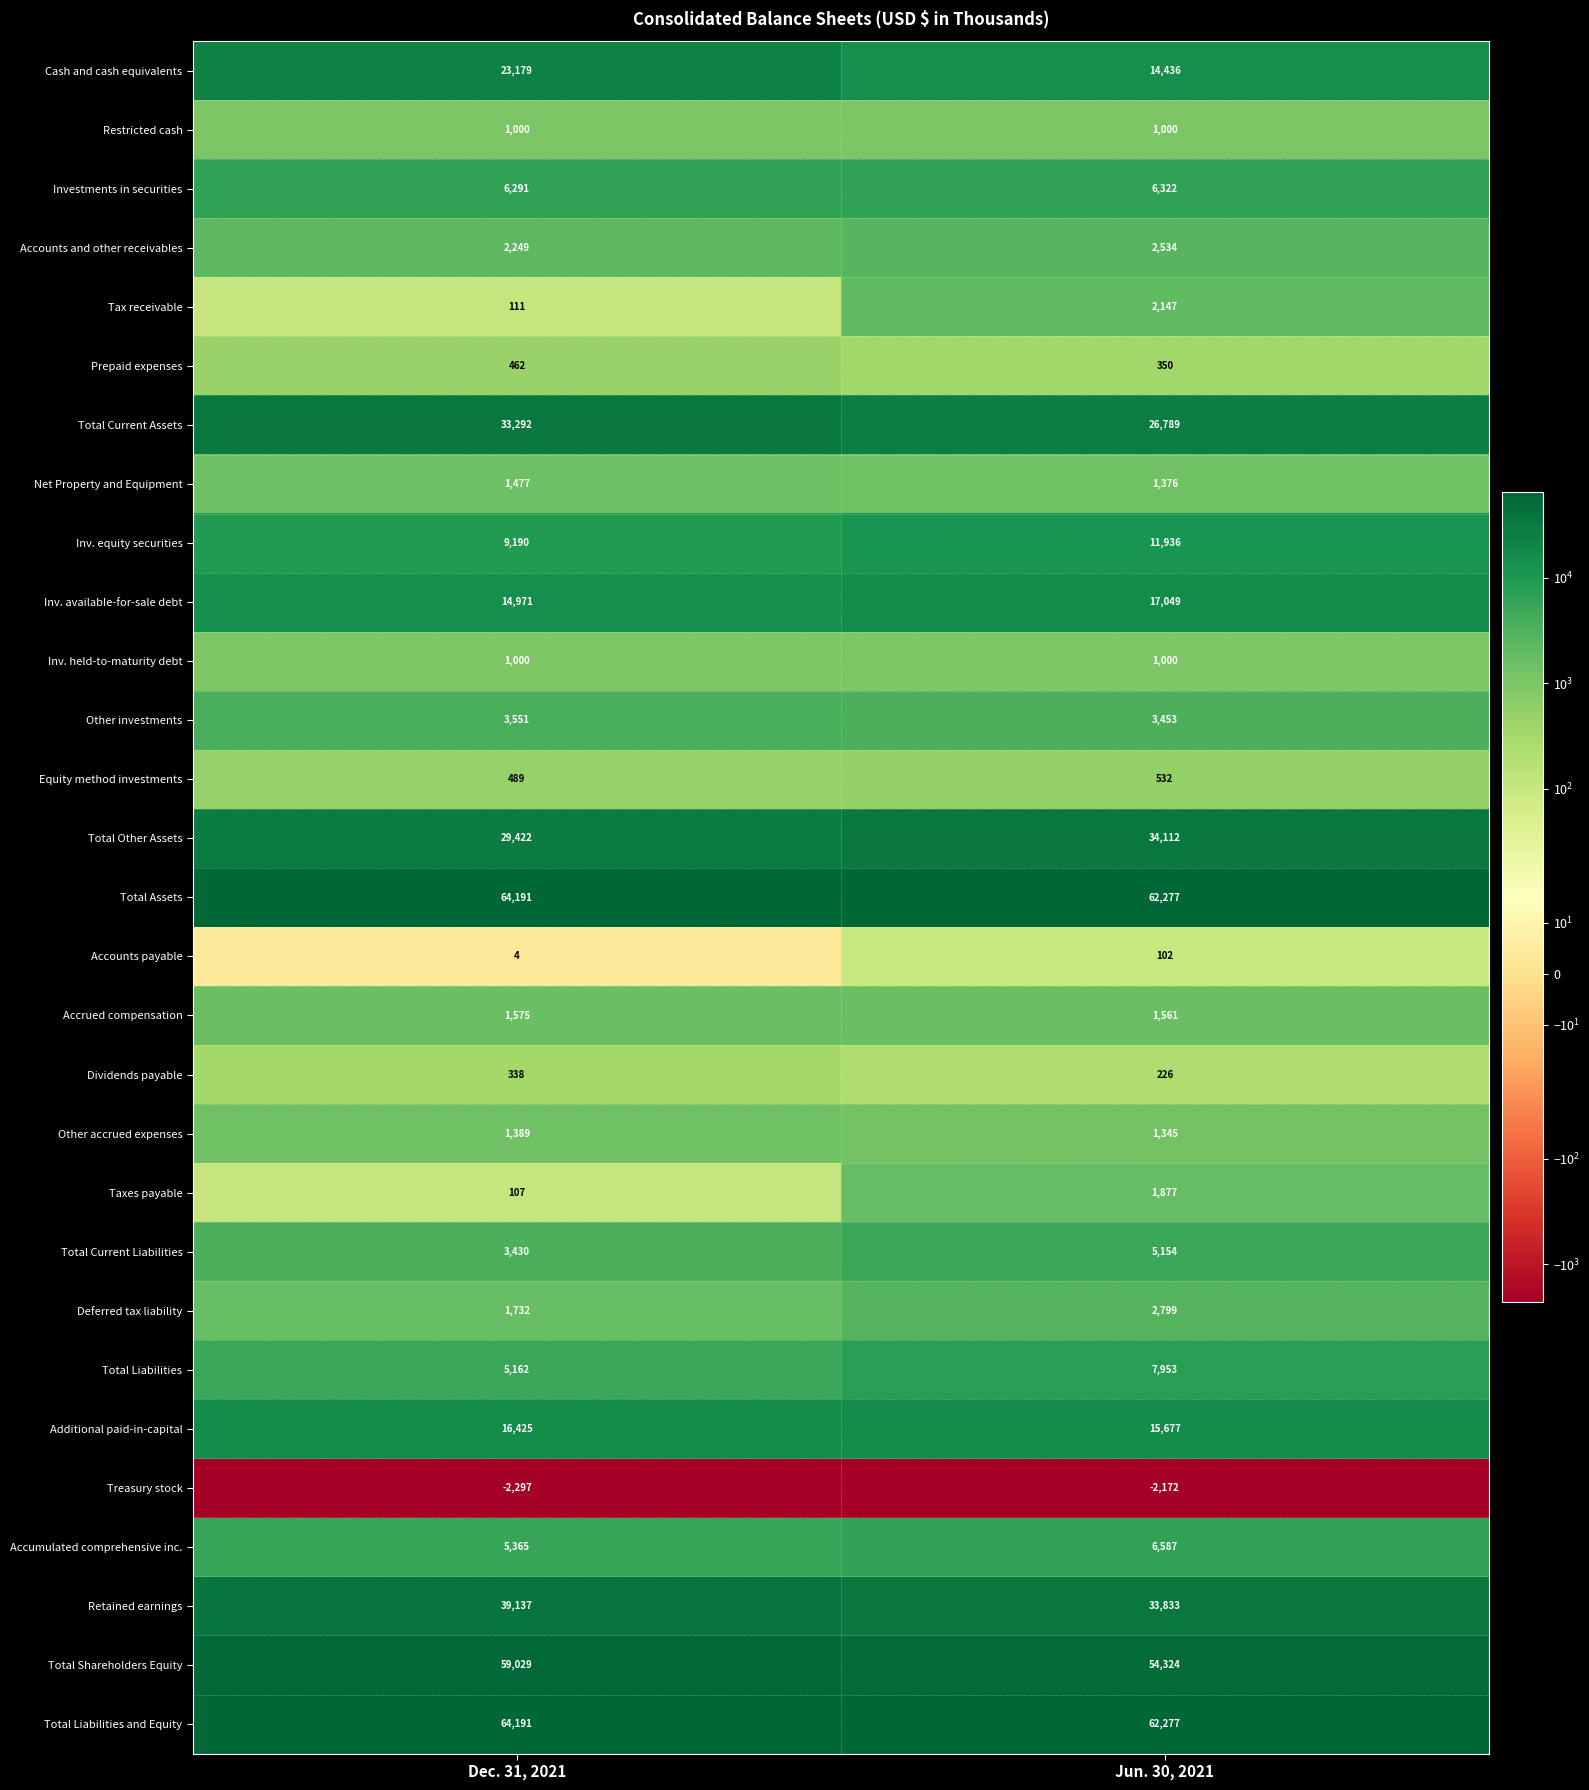

At which label is Deferred tax liability closest to 2265?

Dec. 31, 2021